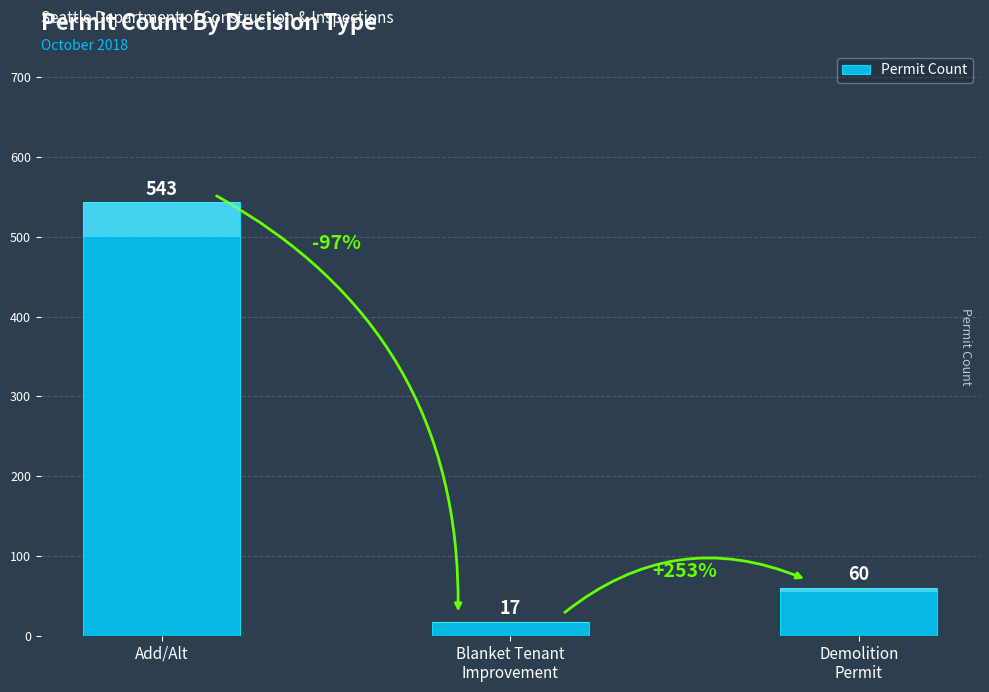

Does the chart contain stacked bars?

No